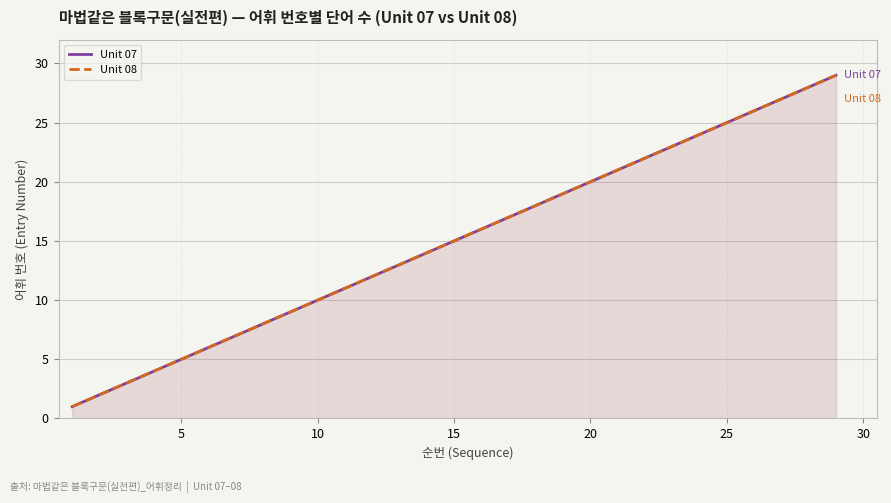

How many distinct data groups are displayed?

2